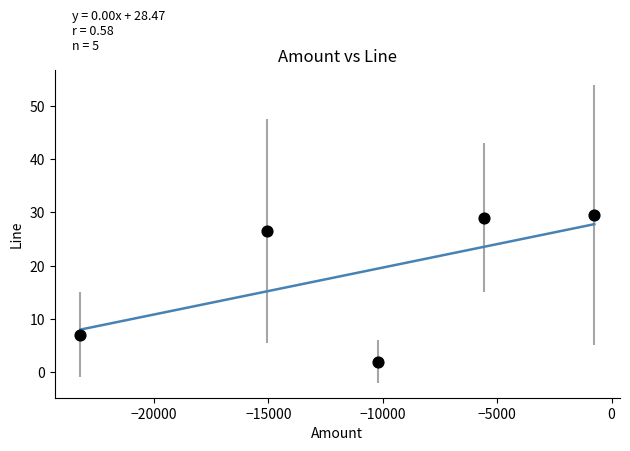

What Y value in the scatter plot is closest to 15?

7.0